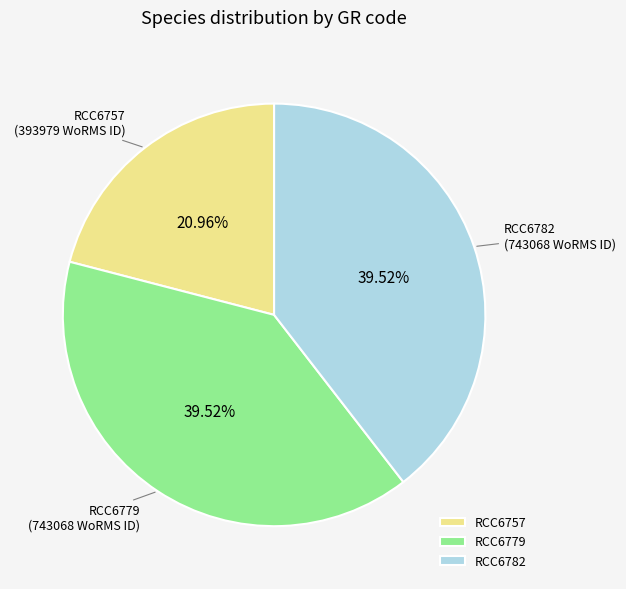

Which slice is the smallest?

RCC6757